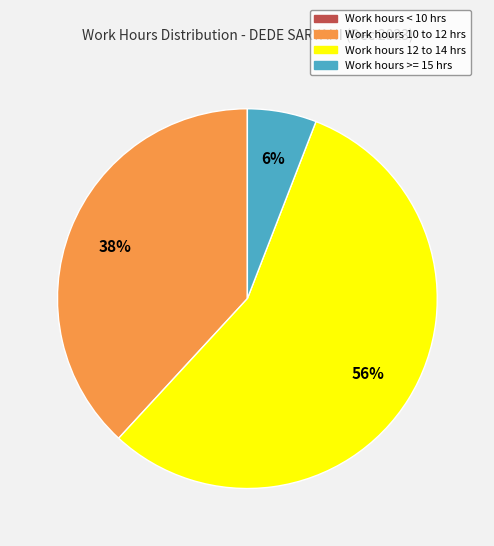

Is there any slice that represents more than half of the pie?

Yes